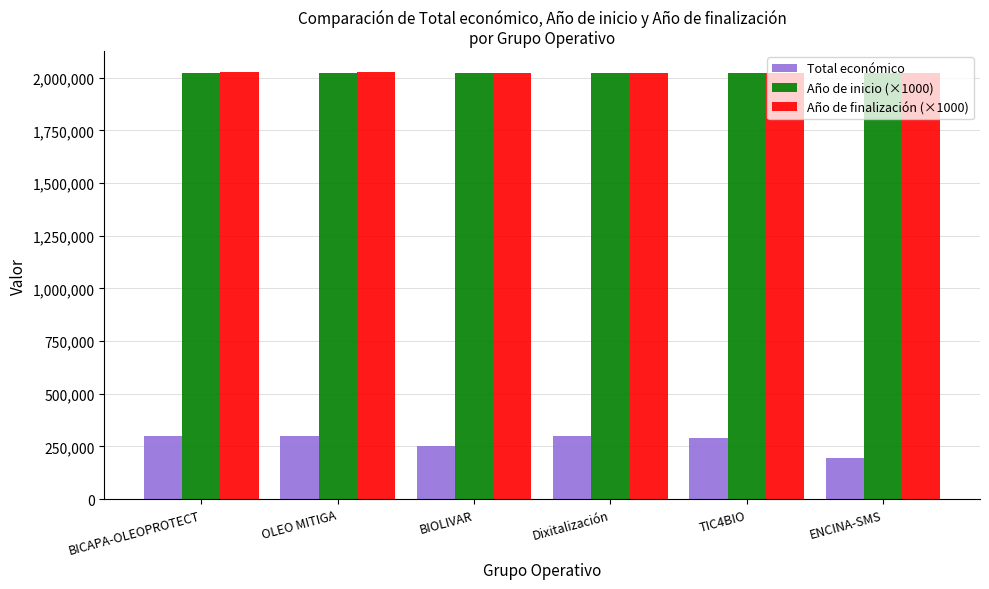

Is the value of Total económico at ENCINA-SMS greater than the value of Año de finalización (×1000) at ENCINA-SMS?

No